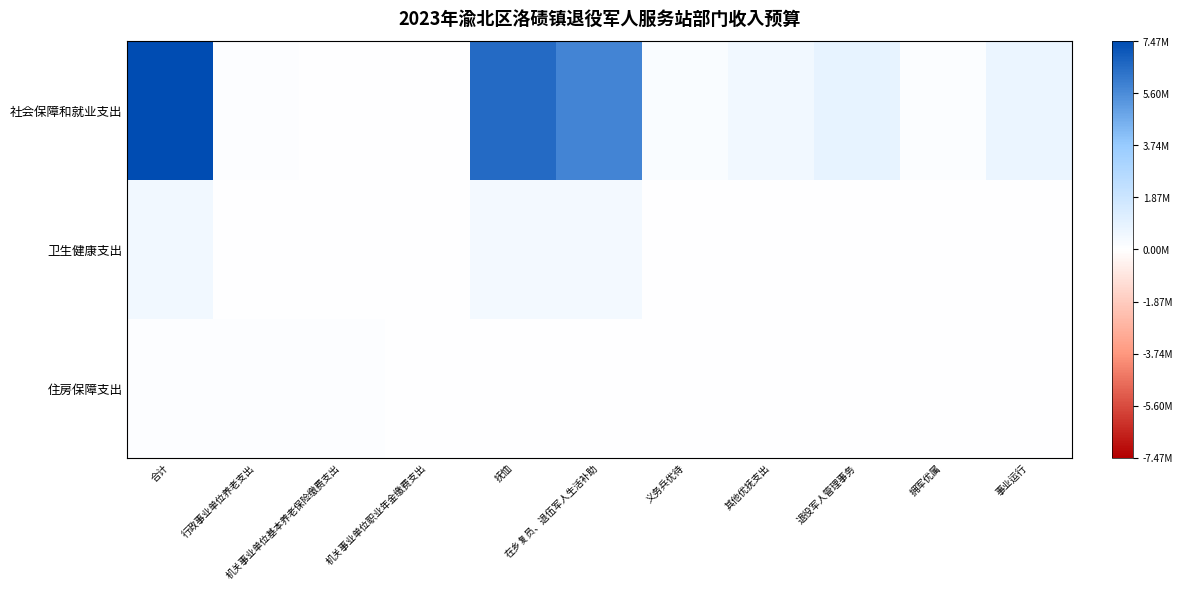

At which category is the sum across all series the highest?

合计